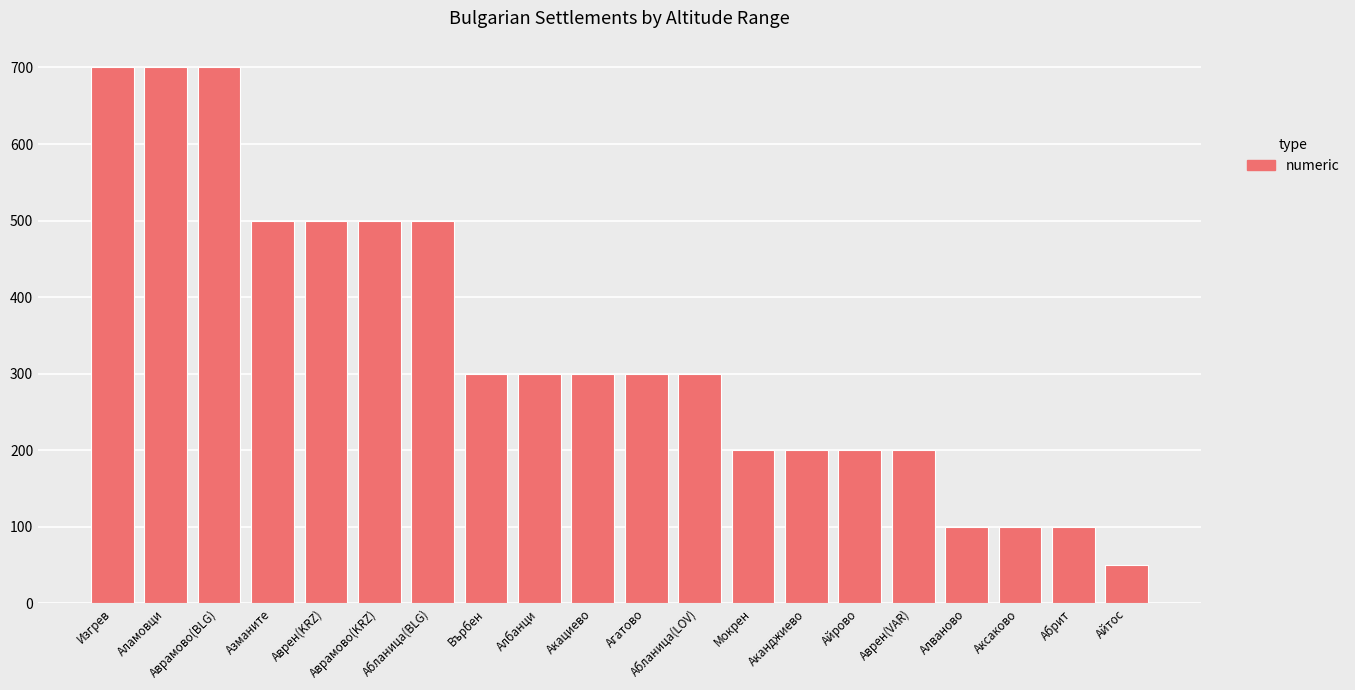

Is it true that the value at Айтос is 76?

False